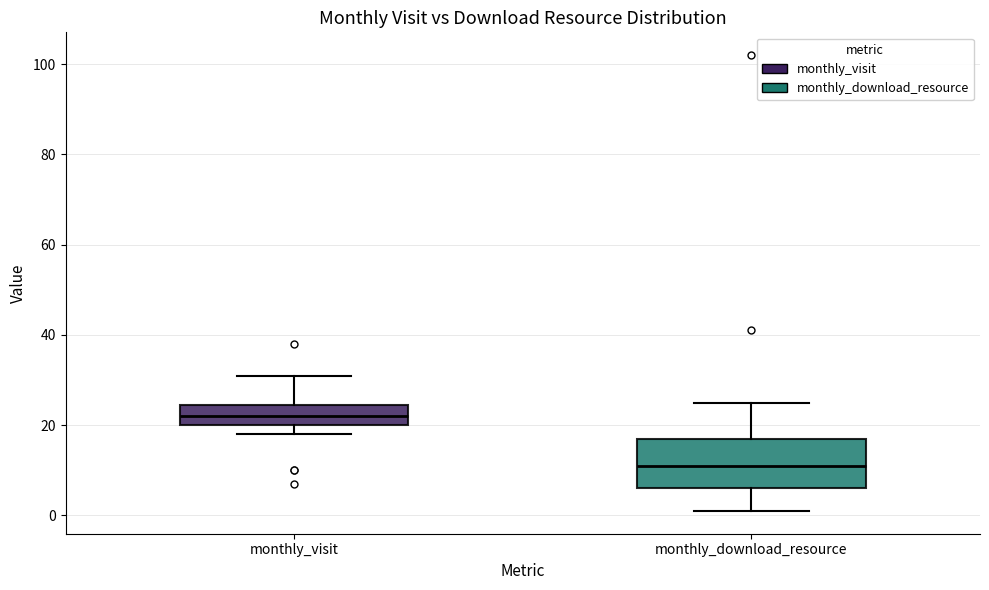

Which box's median line is the highest?

monthly_visit